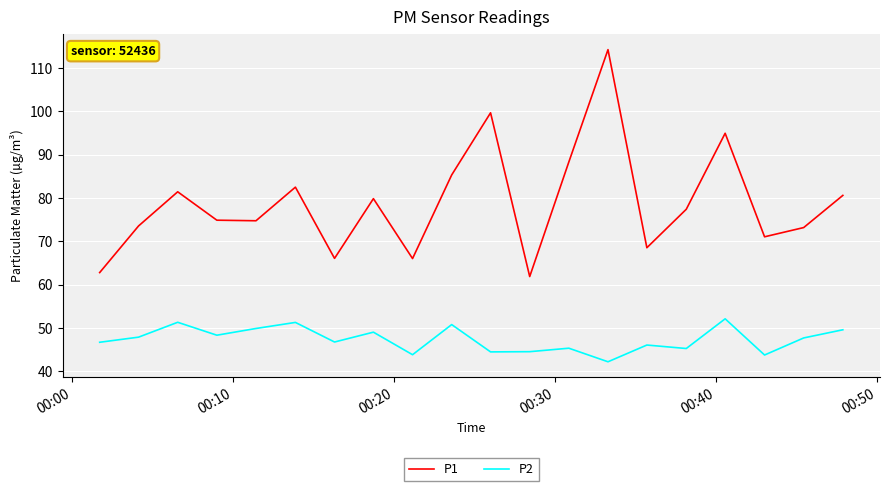

What is the average value of the P1 series?

78.8